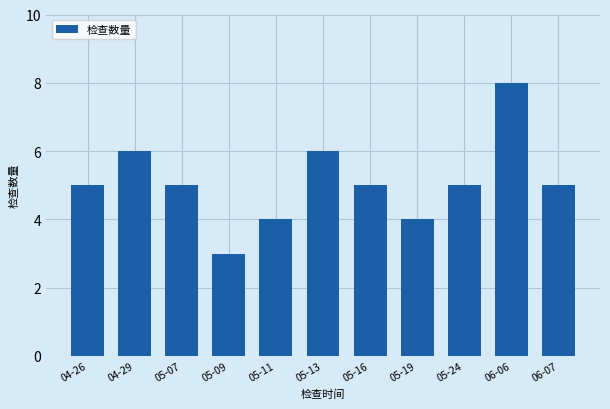

Reading left to right, what are all the values shown in this chart?

04-26=5	04-29=6	05-07=5	05-09=3	05-11=4	05-13=6	05-16=5	05-19=4	05-24=5	06-06=8	06-07=5